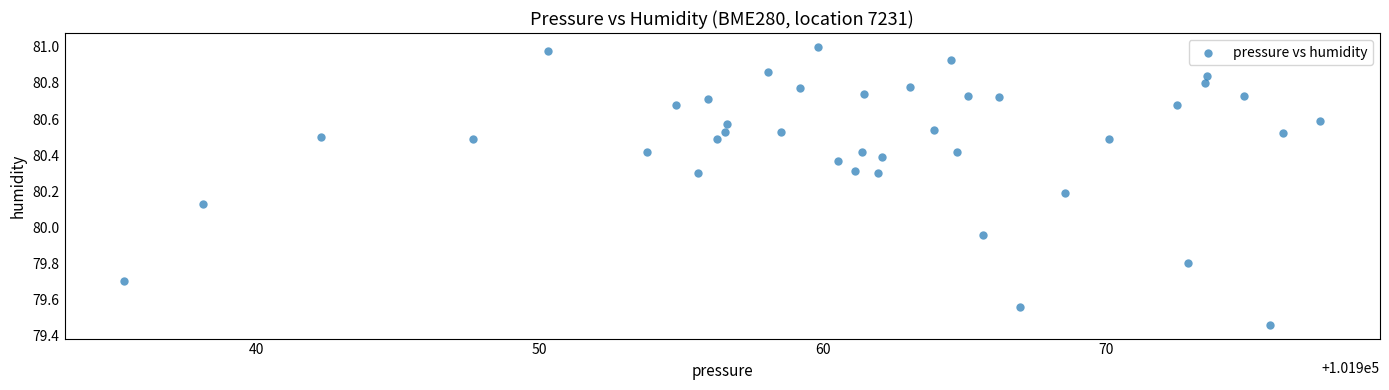

What is the range of Y values (max minus min)?

1.5